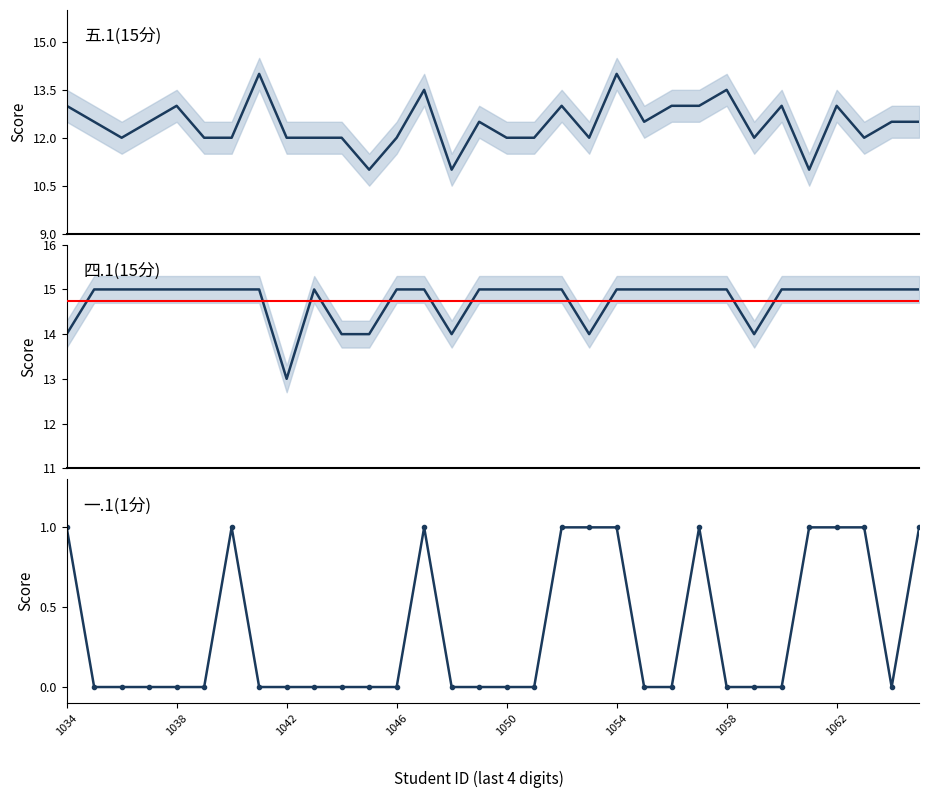

At which category does 四.1(15分) reach its first local valley?

1042